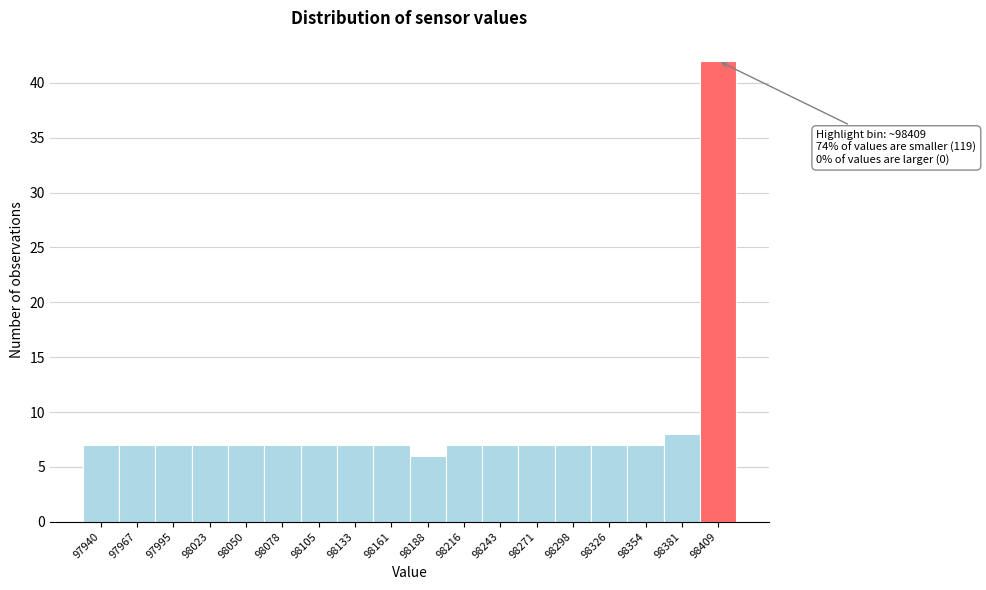

Over which range of the x-axis is the bar tallest?

98395 to 98425